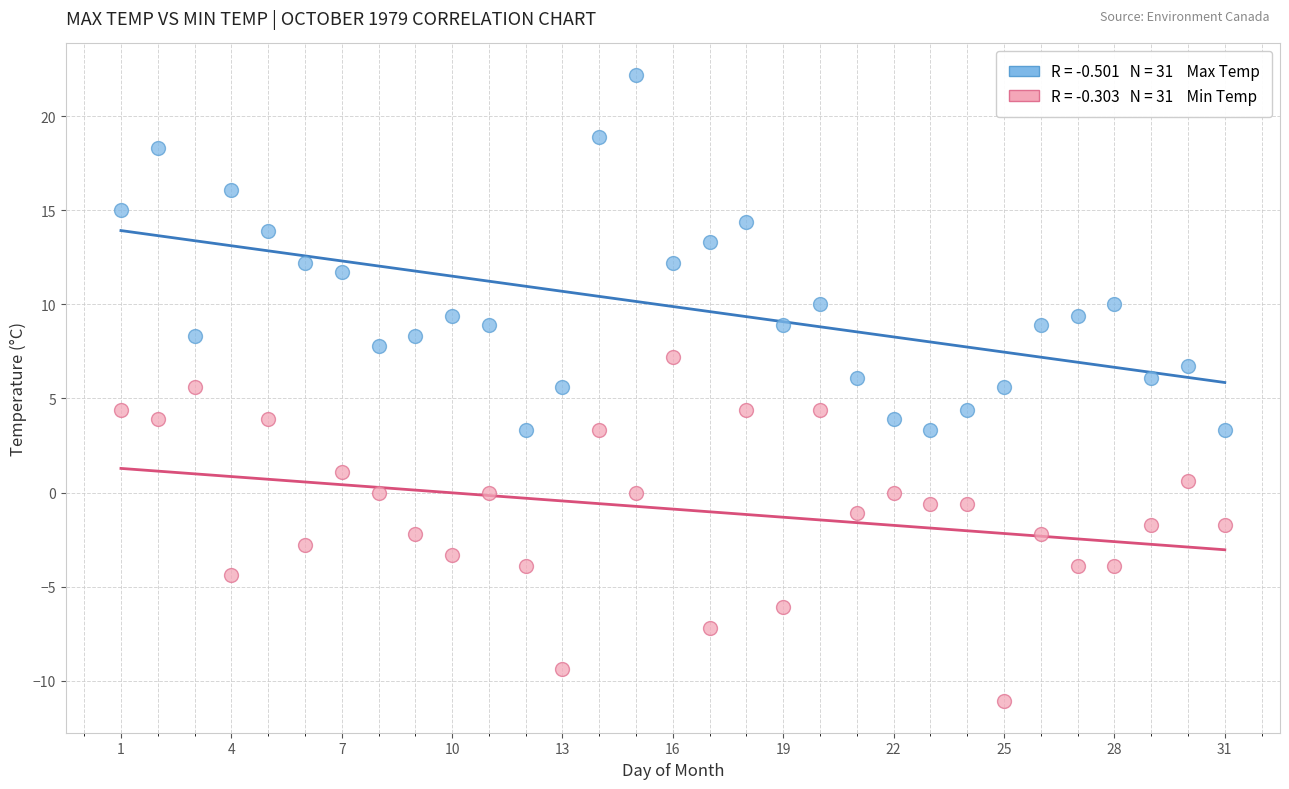

Across all data points, what is the range of X values (max minus min)?

30.0